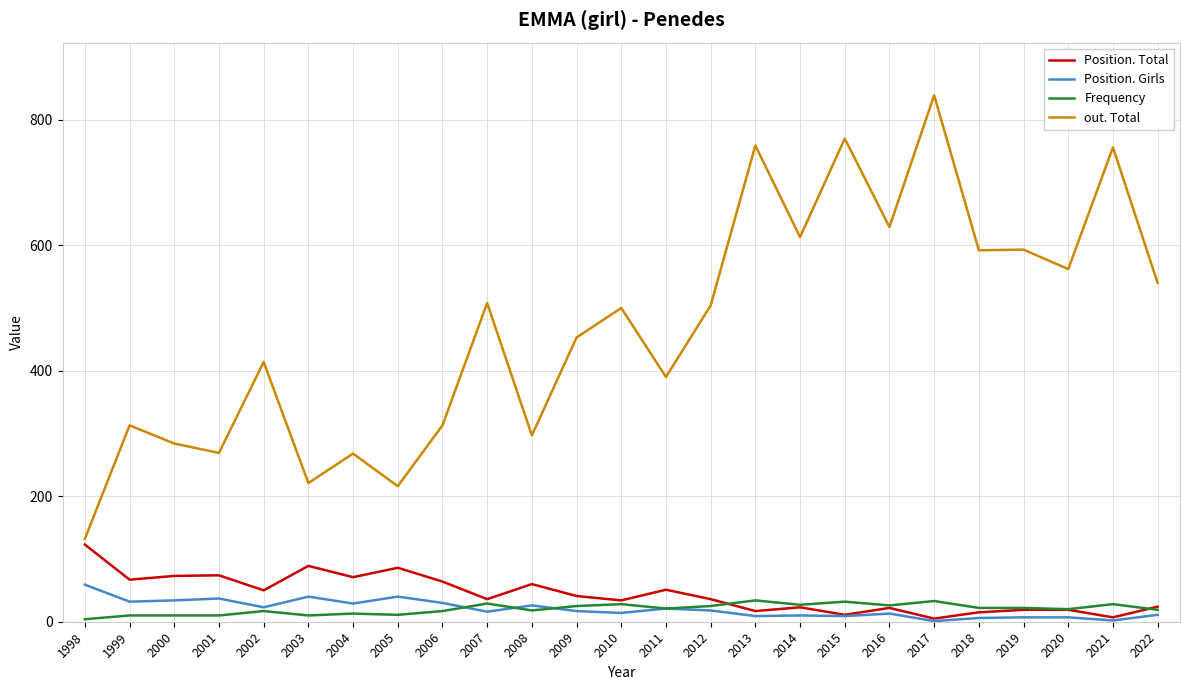

True or false: out. Total and Position. Total intersect in this chart.

False